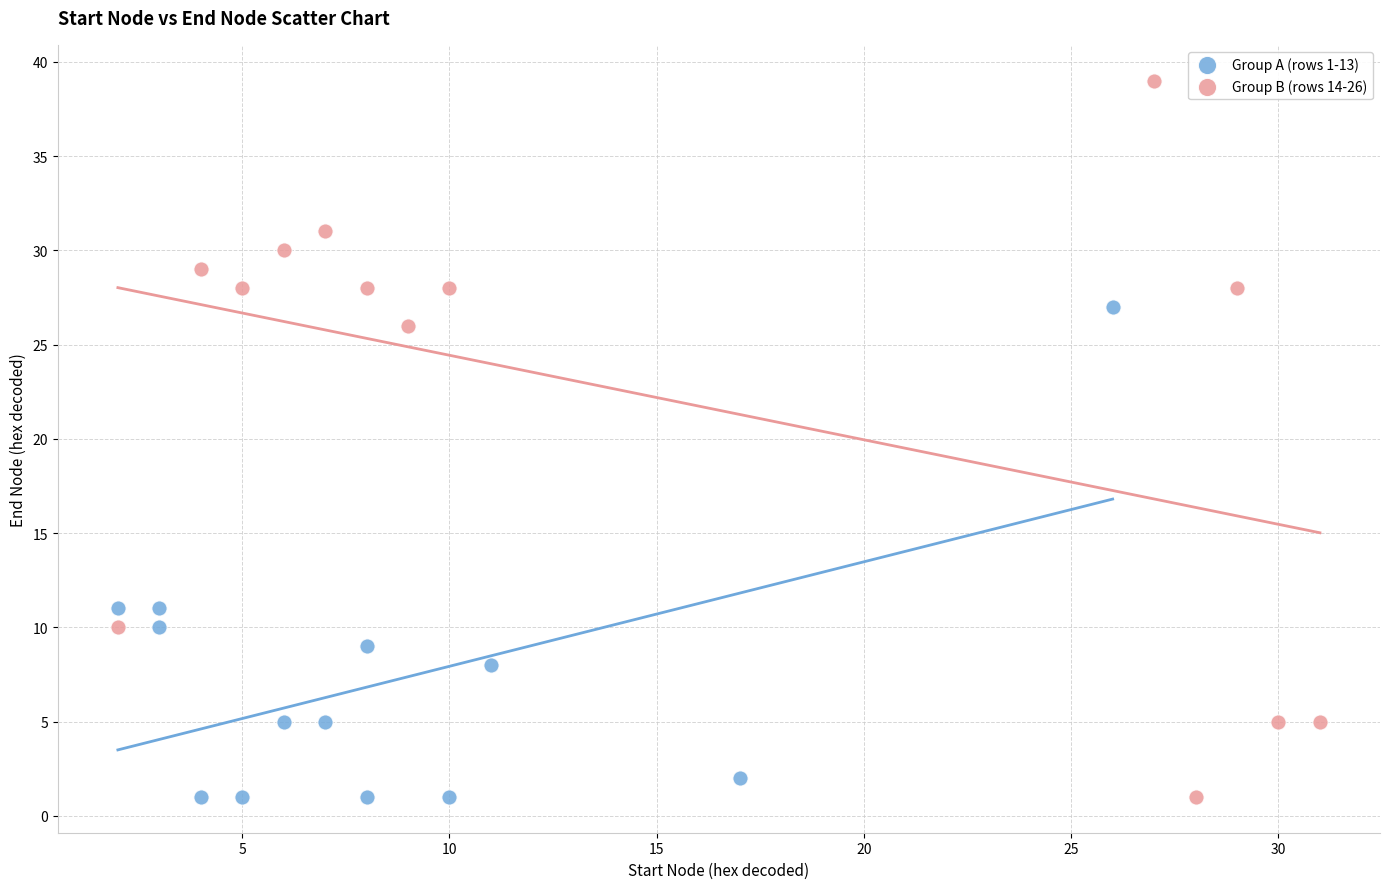

Which series contains the highest Y value?

Group B (rows 14-26)